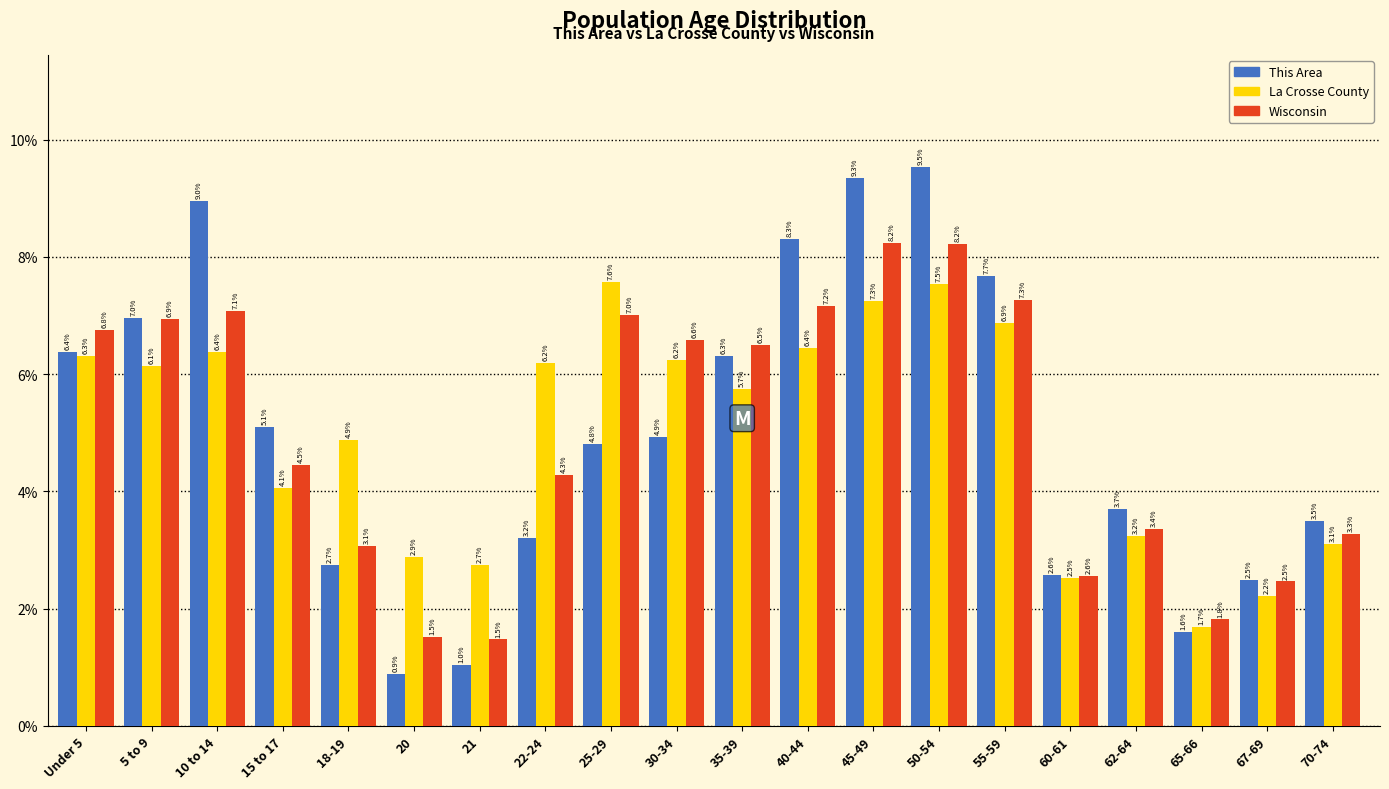

Reading right to left, extract all data points from this chart.

This Area: 70-74=3.5	67-69=2.5	65-66=1.6	62-64=3.7	60-61=2.6	55-59=7.7	50-54=9.5	45-49=9.3	40-44=8.3	35-39=6.3	30-34=4.9	25-29=4.8	22-24=3.2	21=1.0	20=0.9	18-19=2.7	15 to 17=5.1	10 to 14=9.0	5 to 9=7.0	Under 5=6.4
La Crosse County: 70-74=3.1	67-69=2.2	65-66=1.7	62-64=3.2	60-61=2.5	55-59=6.9	50-54=7.5	45-49=7.3	40-44=6.4	35-39=5.7	30-34=6.2	25-29=7.6	22-24=6.2	21=2.7	20=2.9	18-19=4.9	15 to 17=4.1	10 to 14=6.4	5 to 9=6.1	Under 5=6.3
Wisconsin: 70-74=3.3	67-69=2.5	65-66=1.8	62-64=3.4	60-61=2.6	55-59=7.3	50-54=8.2	45-49=8.2	40-44=7.2	35-39=6.5	30-34=6.6	25-29=7.0	22-24=4.3	21=1.5	20=1.5	18-19=3.1	15 to 17=4.5	10 to 14=7.1	5 to 9=6.9	Under 5=6.8